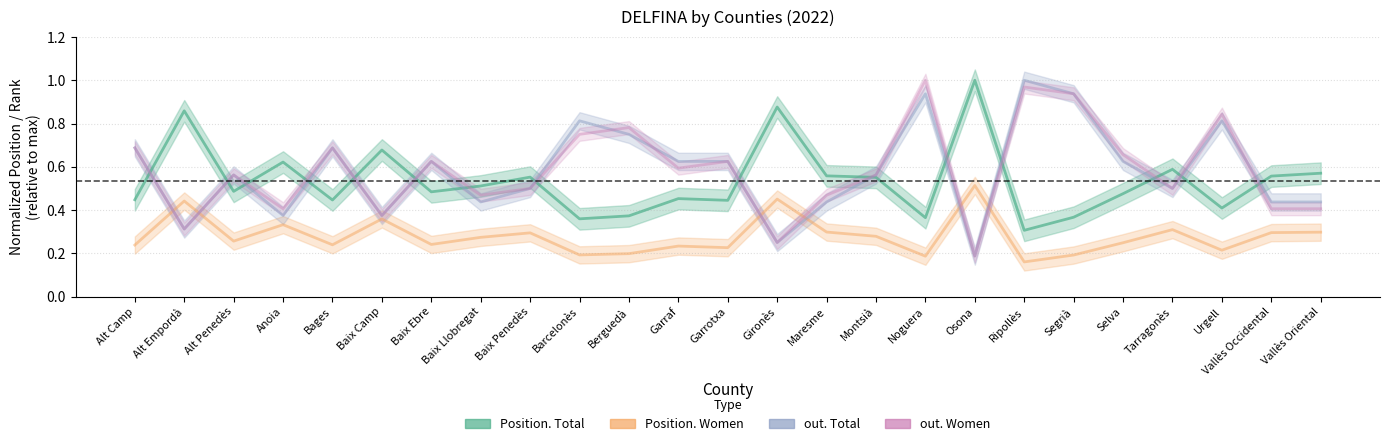

Where do Position. Total and out. Total first cross each other?

Alt Camp and Alt Empordà